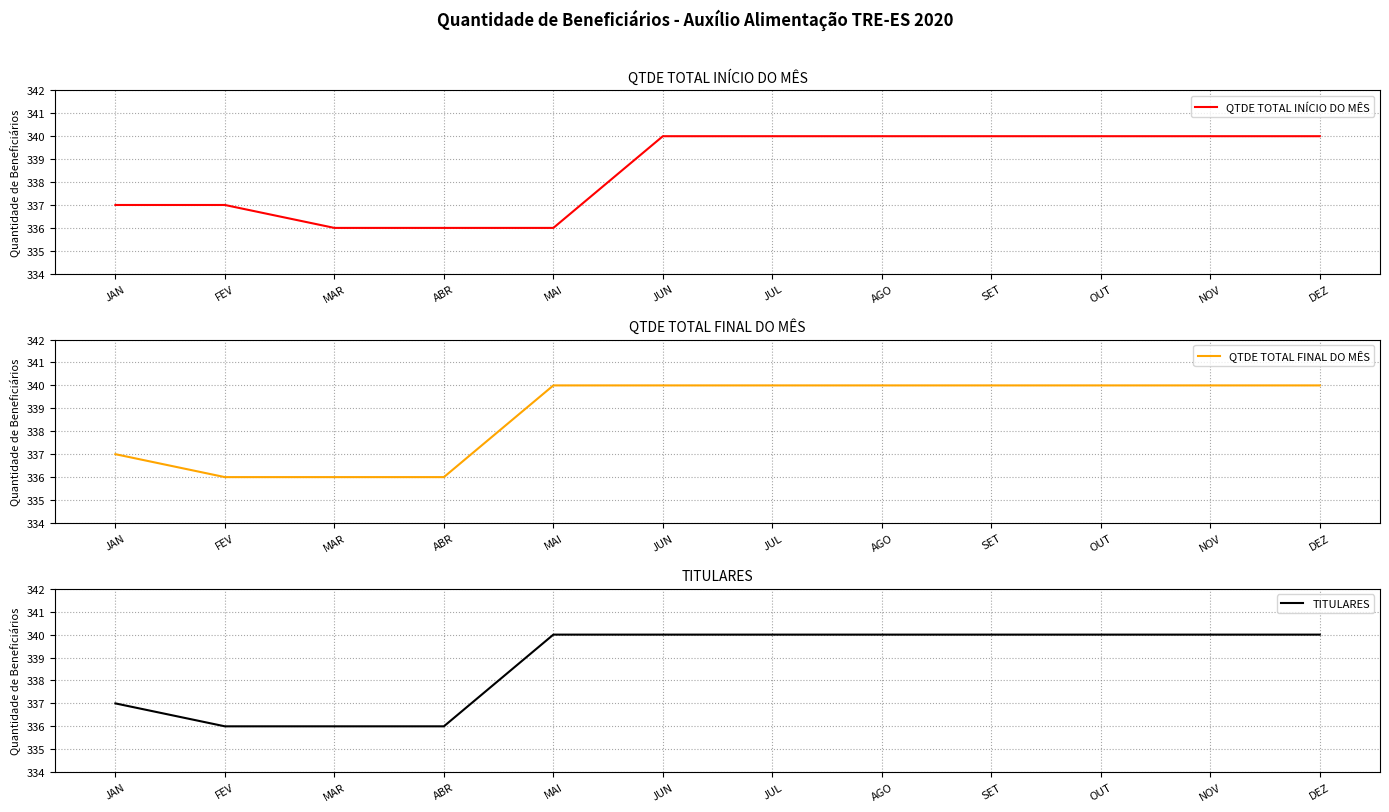

At which category is the sum across all series the highest?

JUN